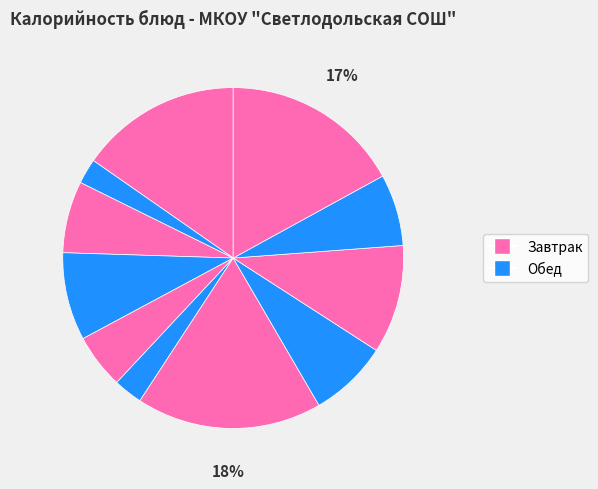

Count the number of slices in the pie.

11